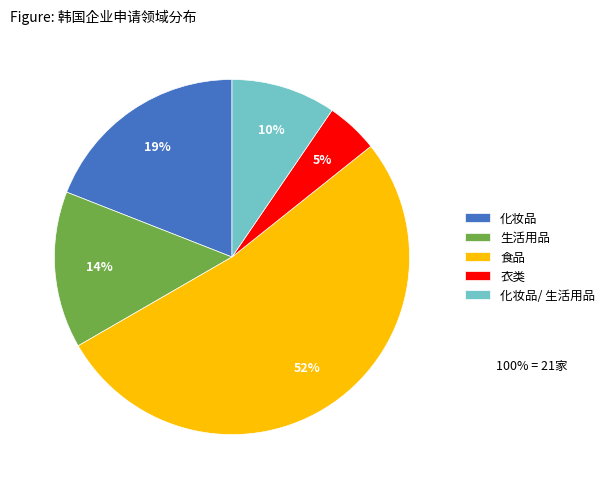

Rank the categories by value from lowest to highest.

衣类, 化妆品/ 生活用品, 生活用品, 化妆品, 食品